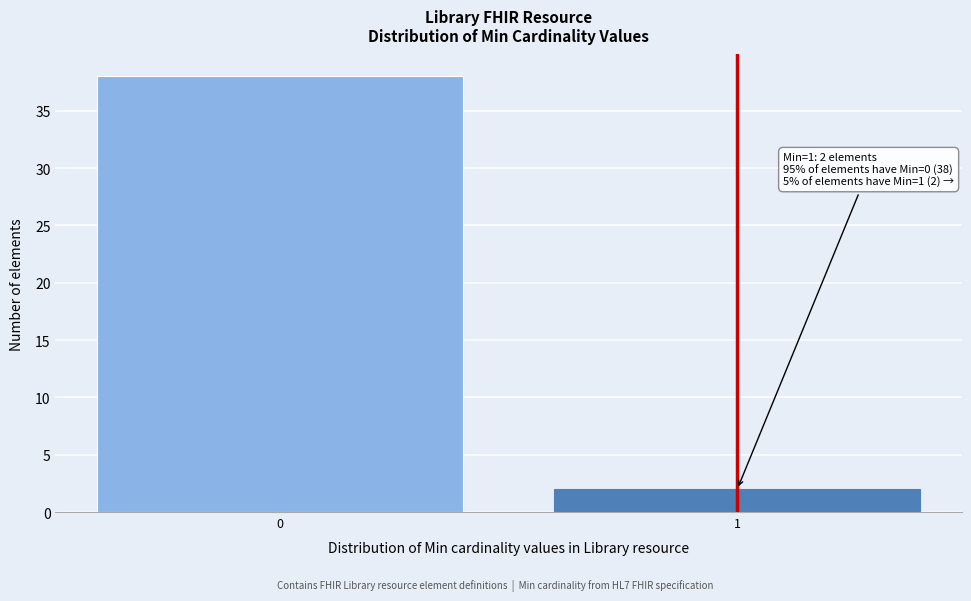

Reading left to right, extract all data points from this chart.

38	2